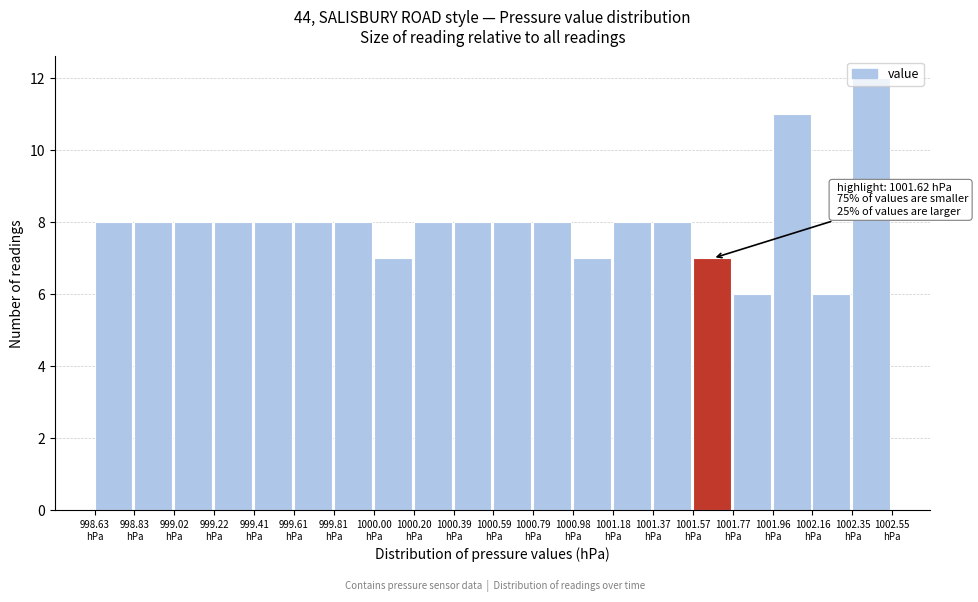

Over which range of the x-axis is the bar tallest?

1002.354 to 1002.550